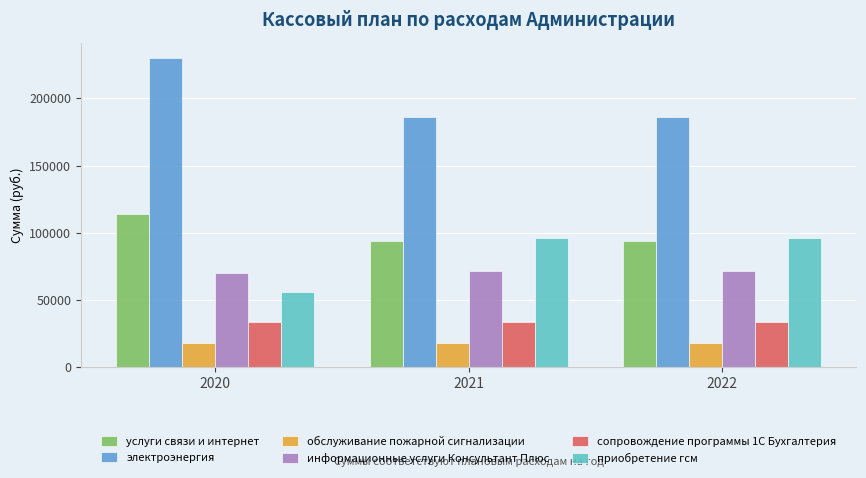

Is the value of обслуживание пожарной сигнализации at 2021 greater than the value of сопровождение программы 1С Бухгалтерия at 2021?

No